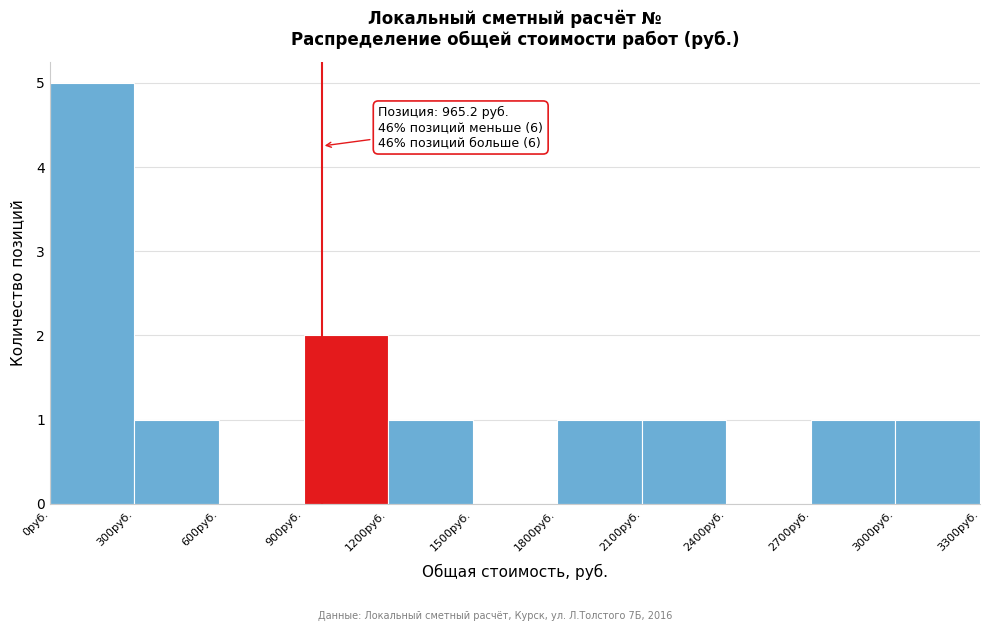

Over which range of the x-axis is the bar tallest?

0 to 300